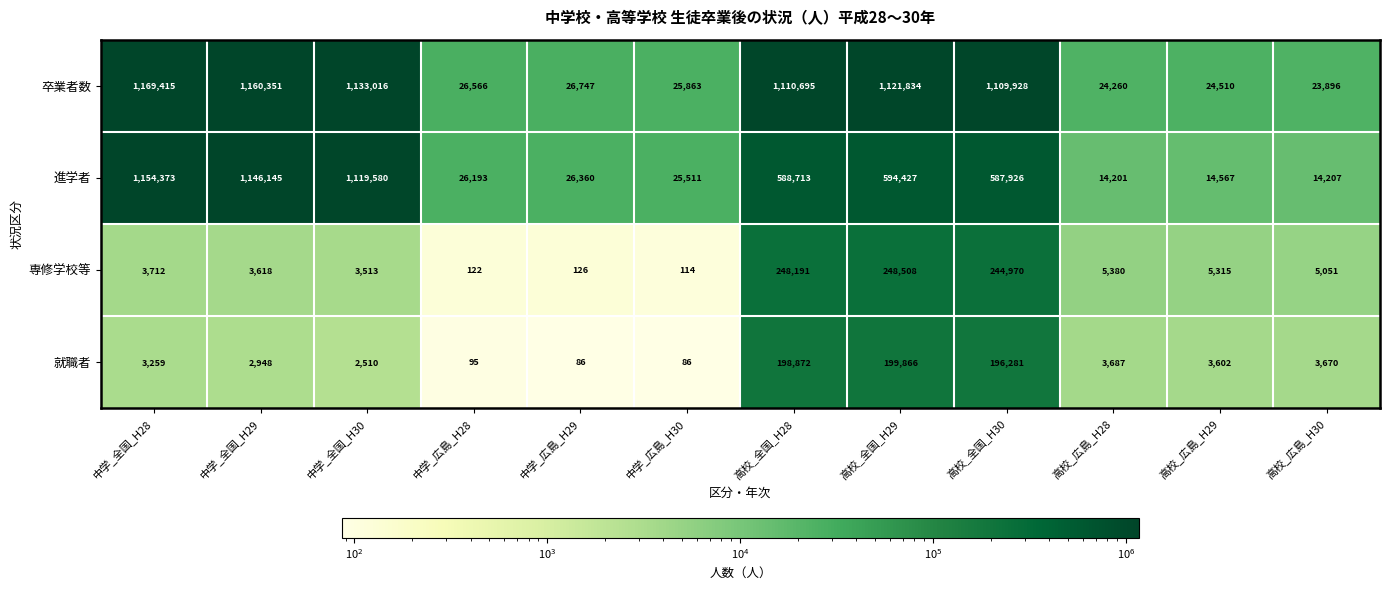

What is the average value of the 就職者 series?

51247